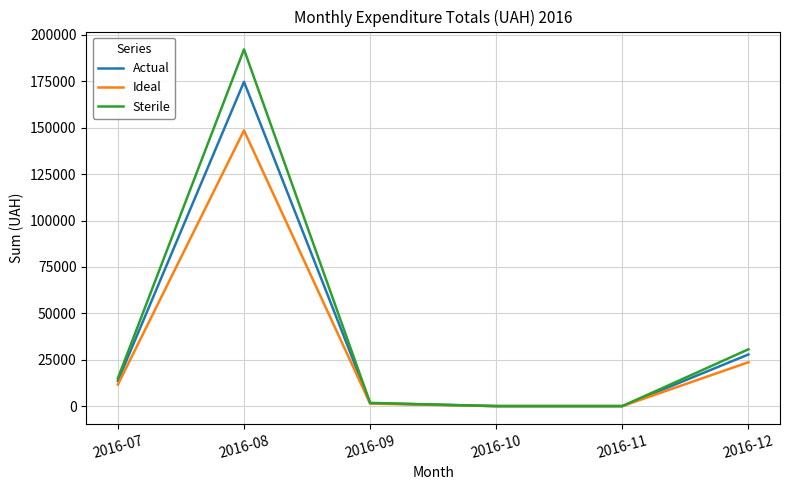

What value does the Actual series have at 2016-07?

13619.0